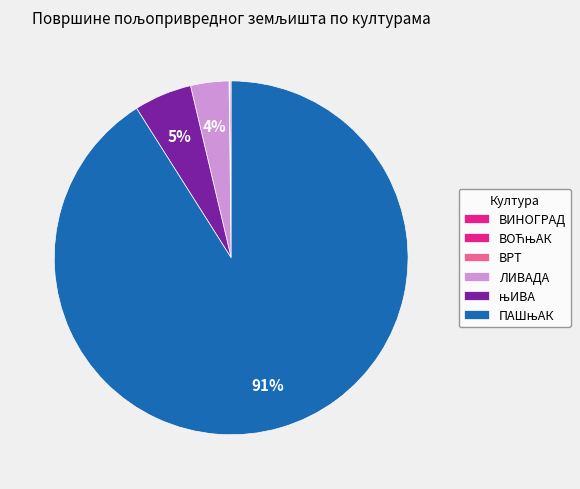

To the nearest percent, what is the combined percentage of ВИНОГРАД and ПАШњАК?

91%